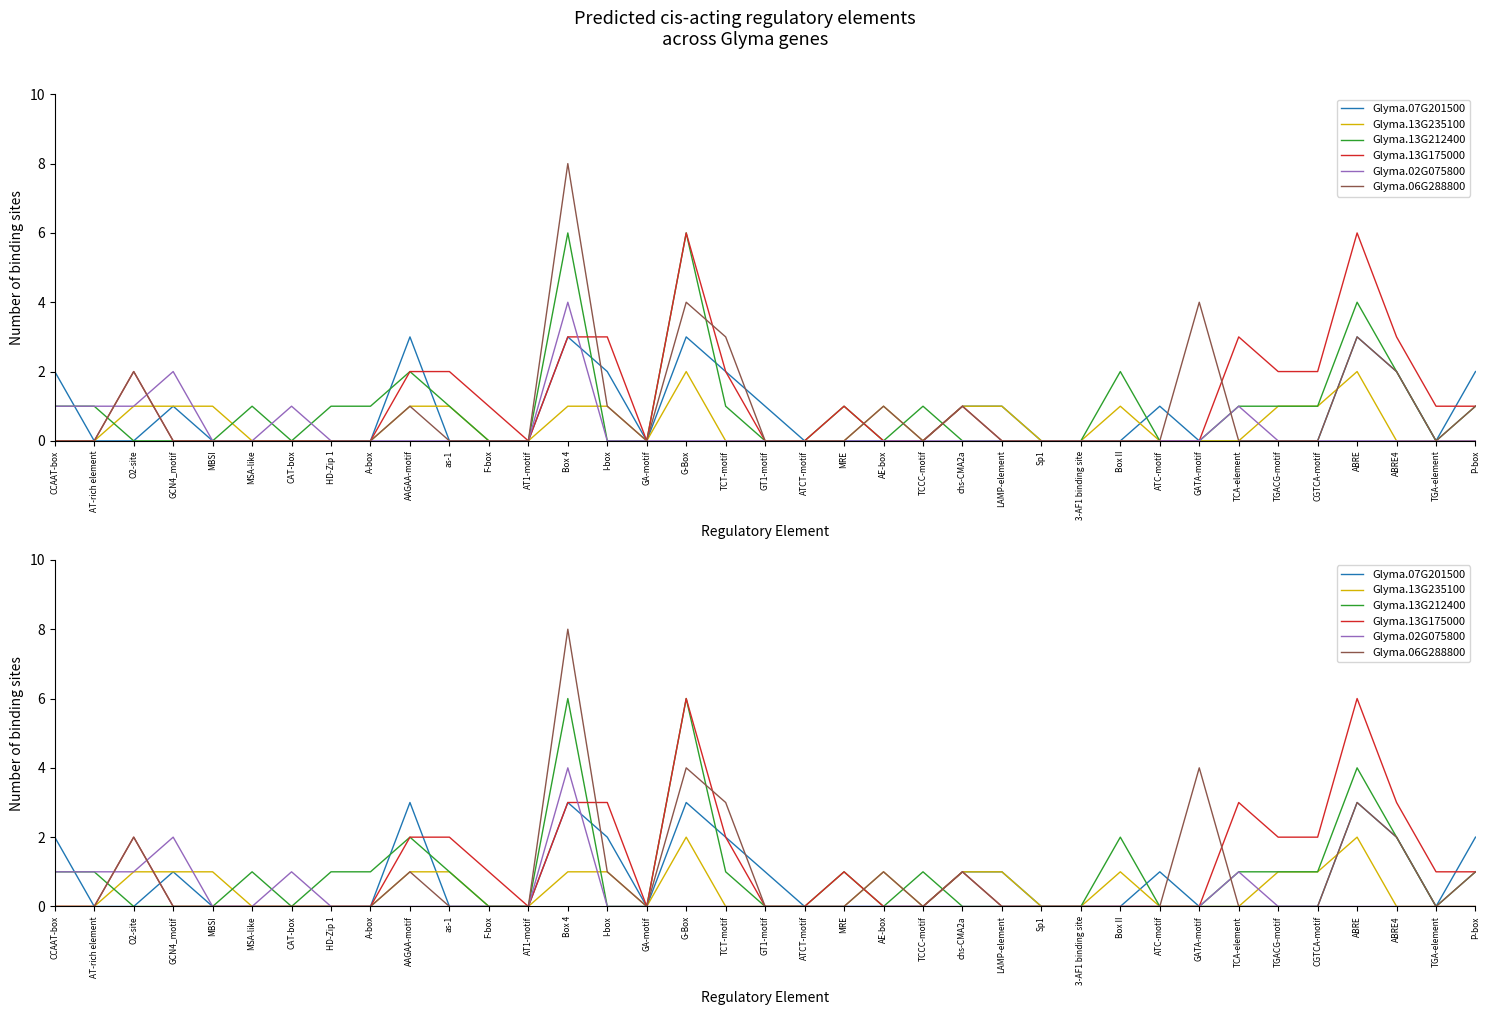

At GATA-motif, list the series in order from largest to smallest.

Glyma.06G288800, Glyma.07G201500, Glyma.13G235100, Glyma.13G212400, Glyma.13G175000, Glyma.02G075800